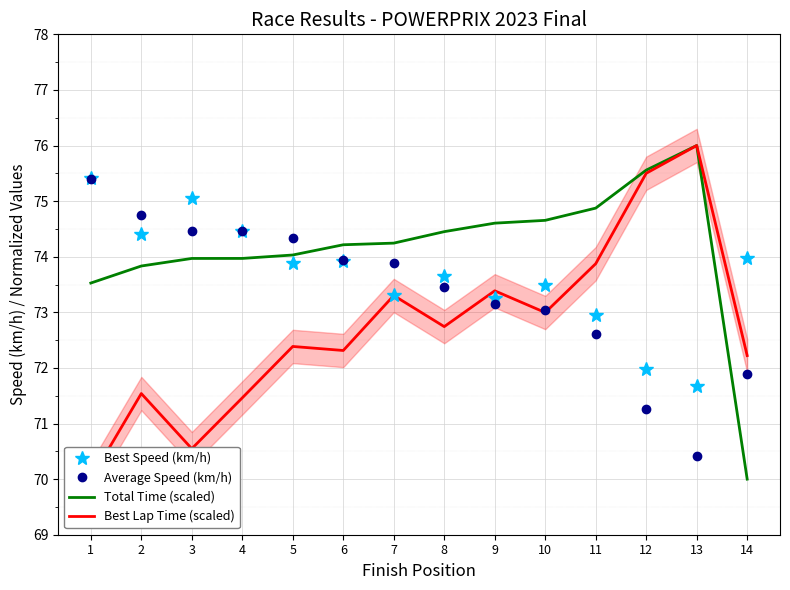

At 2, list the series in order from largest to smallest.

Average Speed (km/h), Best Speed (km/h), Total Time (scaled), Best Lap Time (scaled)